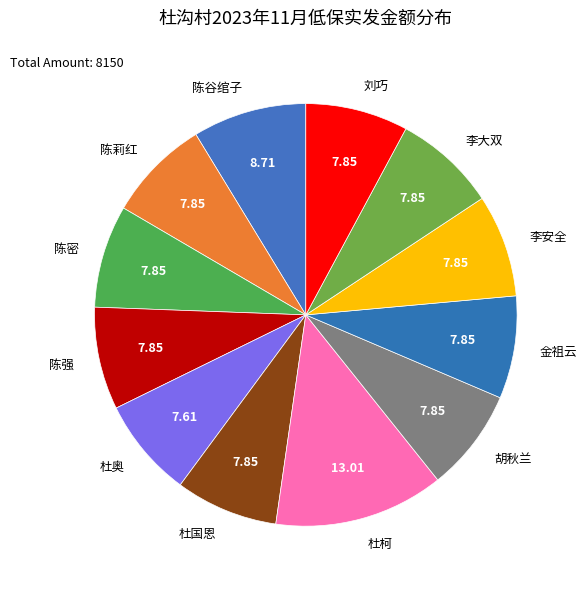

What is the largest slice in the pie chart?

杜柯